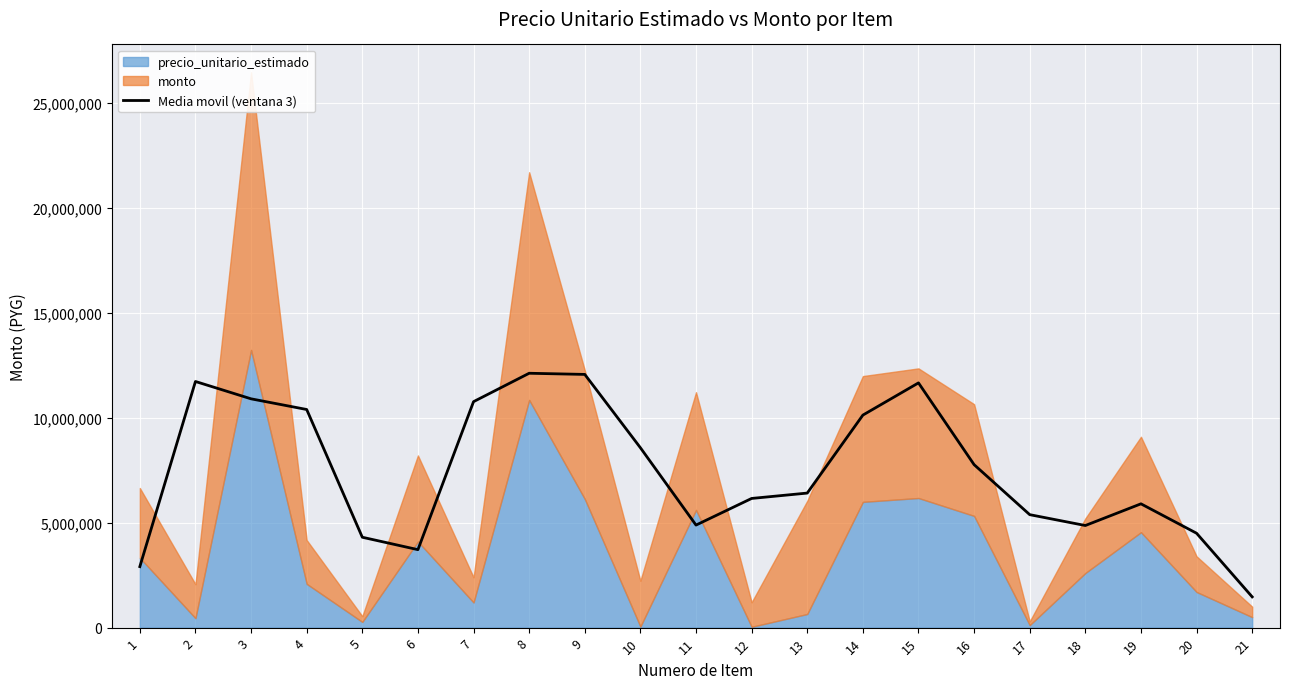

True or false: the data shows 14561075.3 at 14.

False